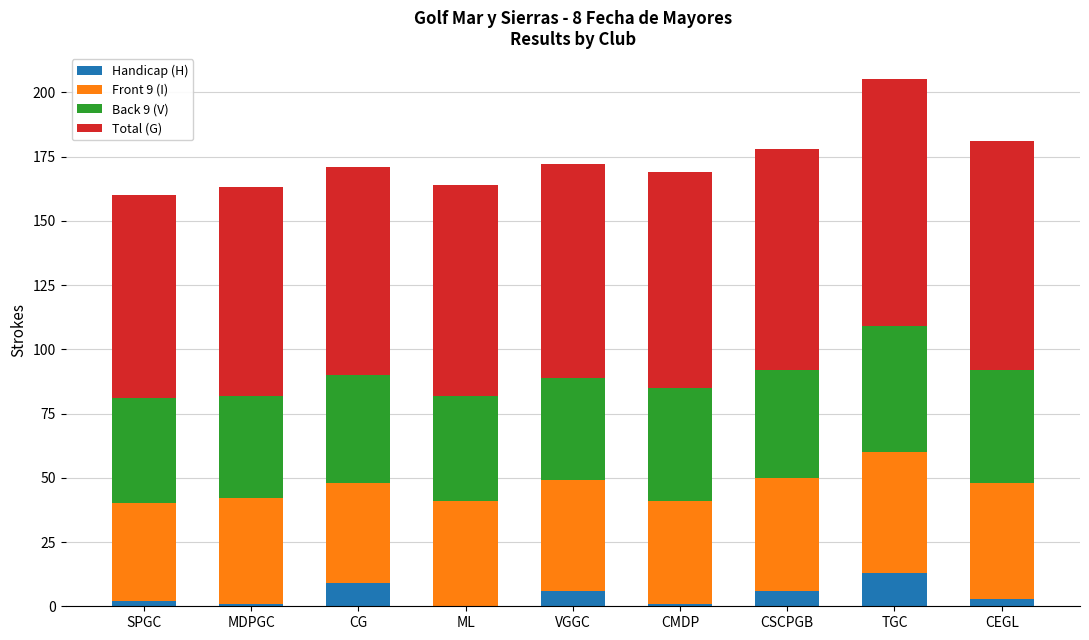

What is the total value across all series at CSCPGB?

178